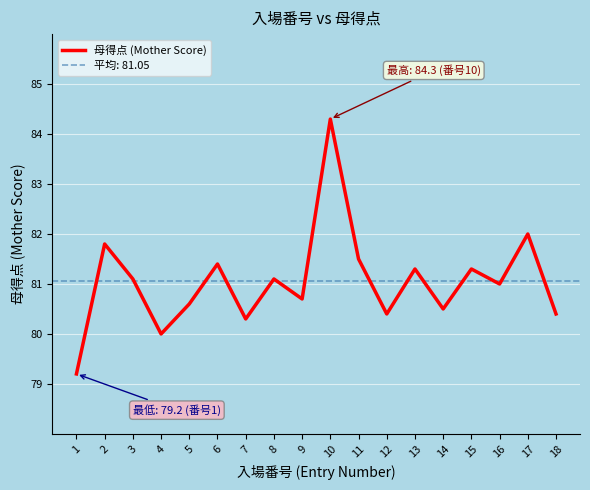

What is the difference between the maximum and minimum values?

5.1